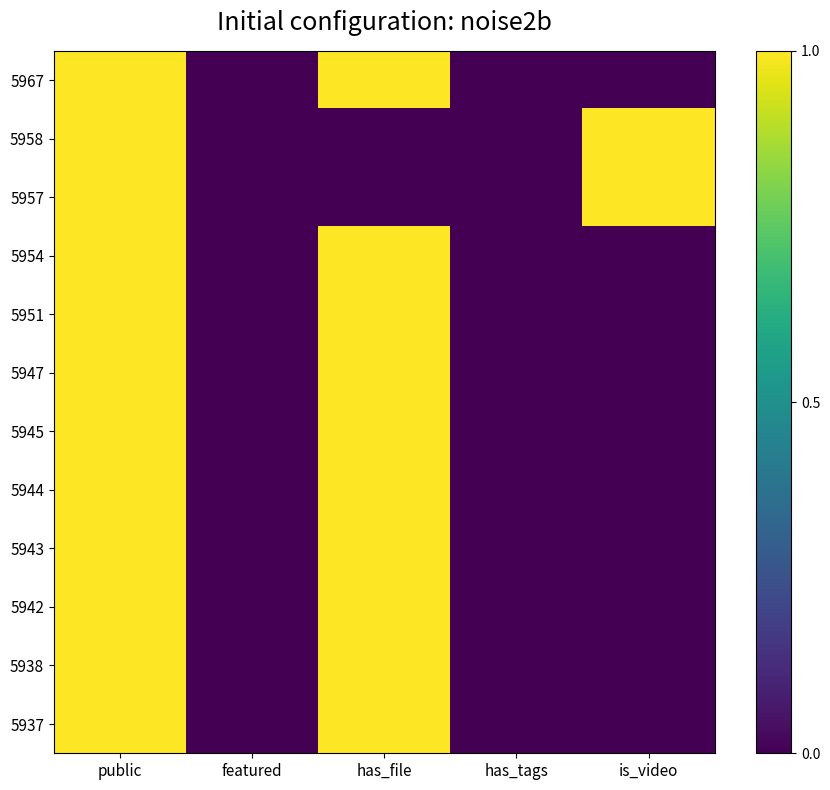

Which series has the largest range (max minus min)?

5967